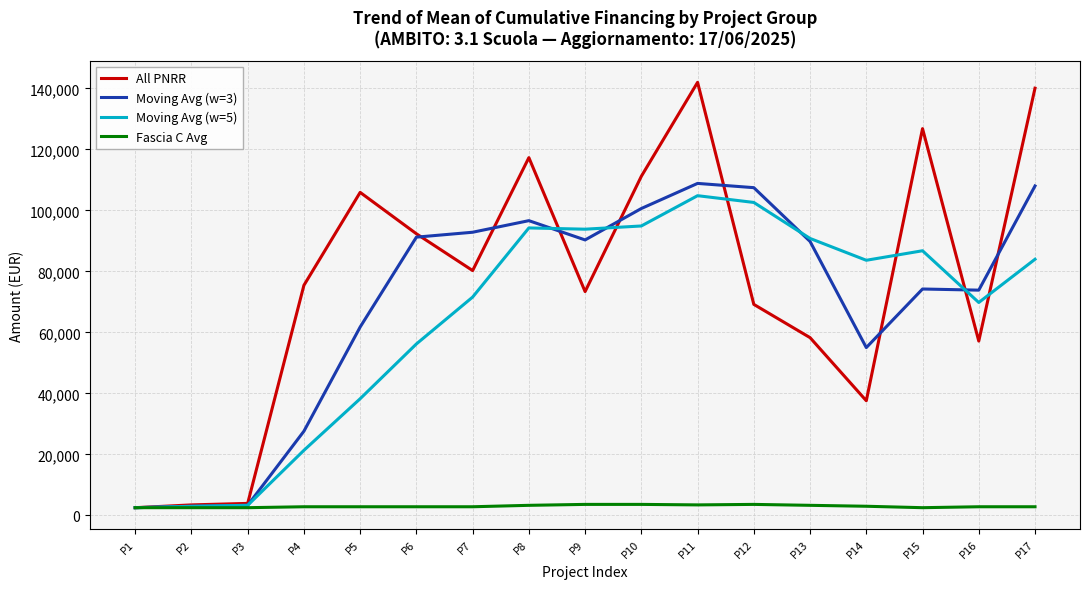

At which category is the sum across all series the highest?

P11